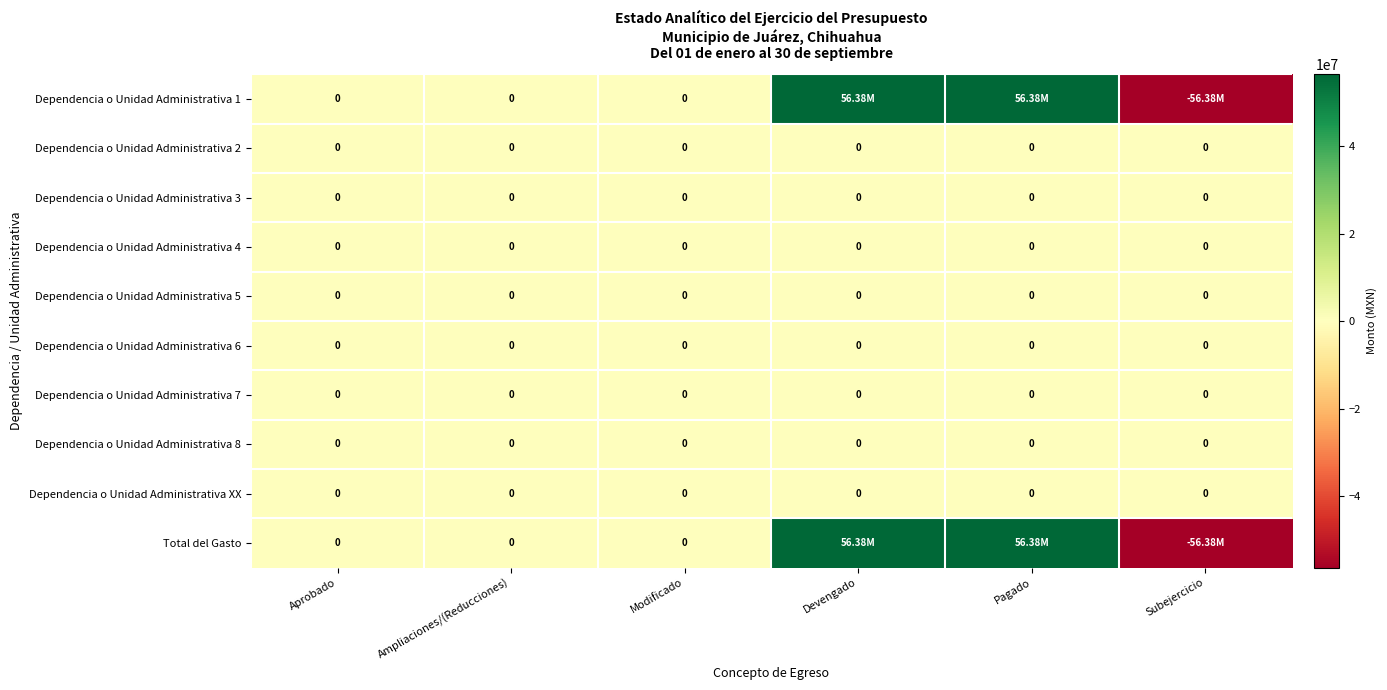

What is the difference between the maximum and minimum values in the Dependencia o Unidad Administrativa 1 series?

112758732.1